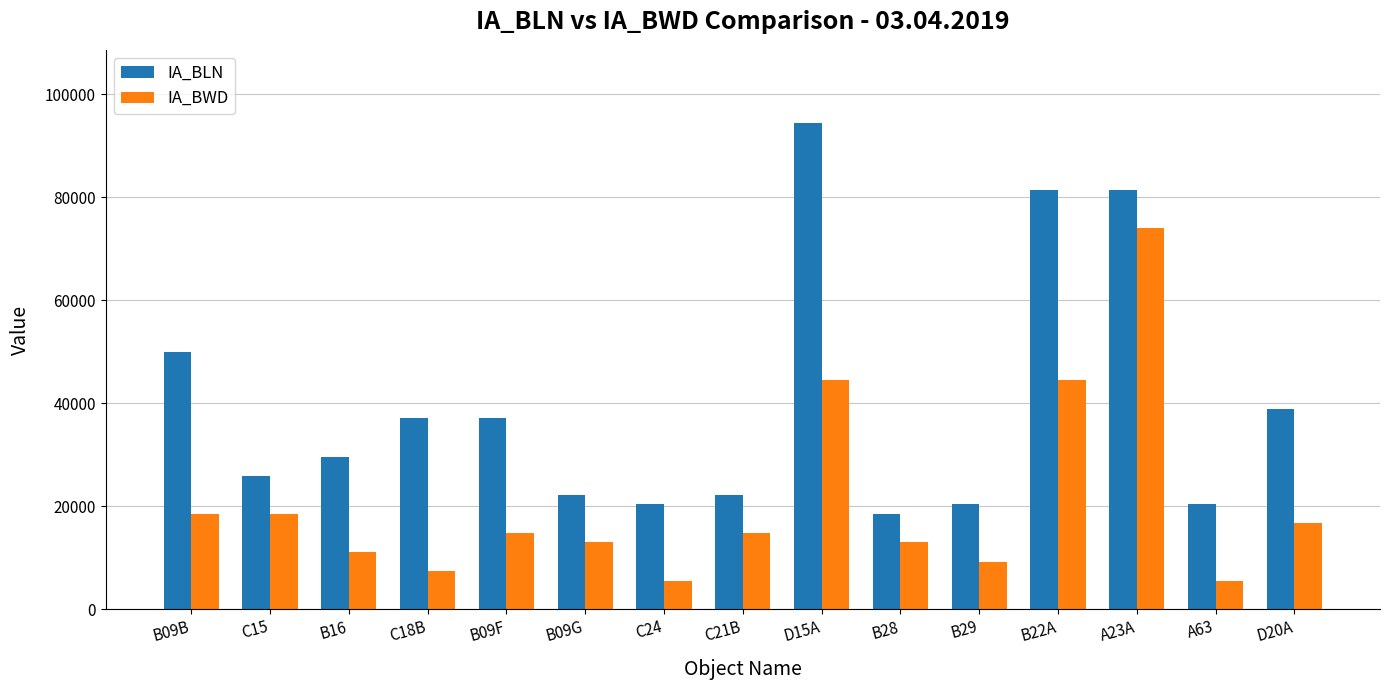

What is the smallest value displayed?

5556